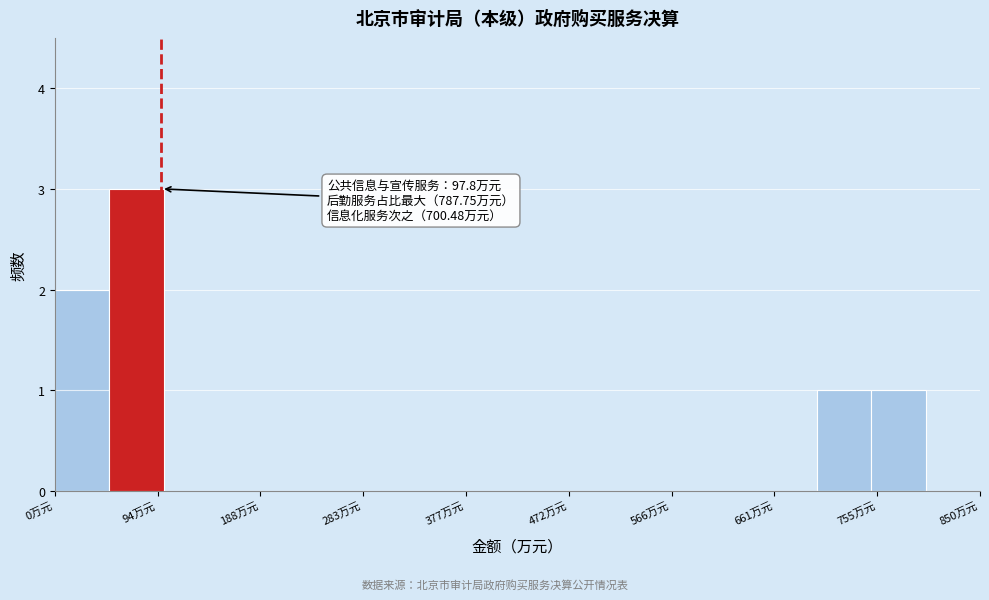

Which range on the x-axis has the tallest bar?

50 to 100